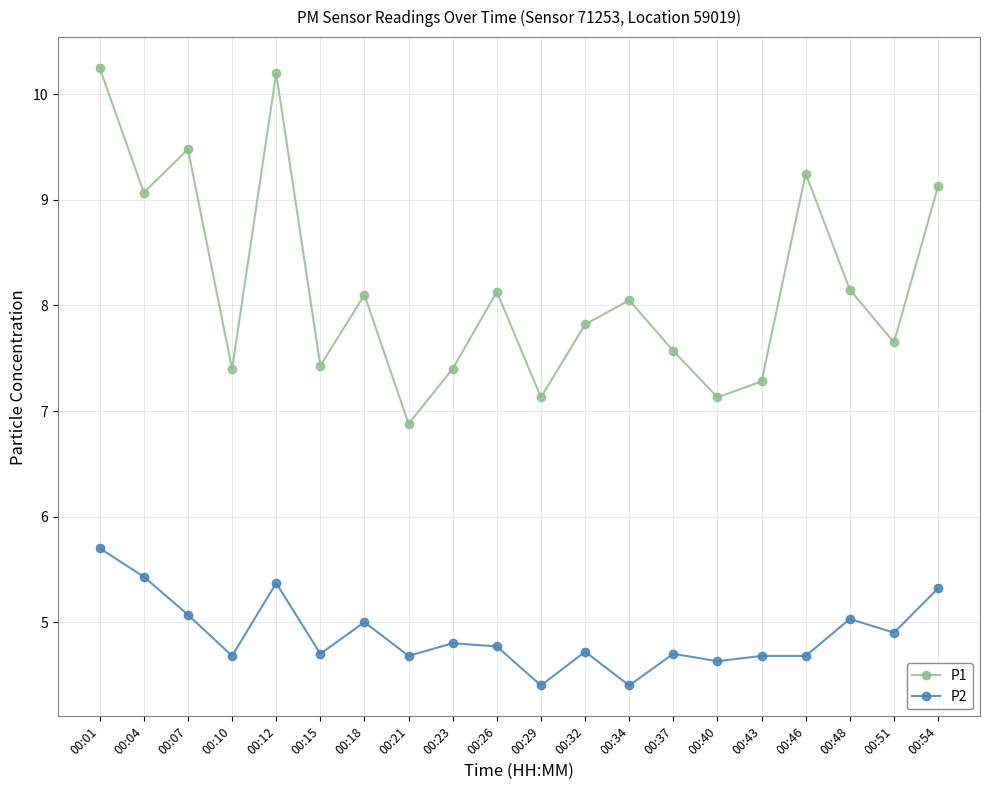

True or false: P1 and P2 cross at least once.

False